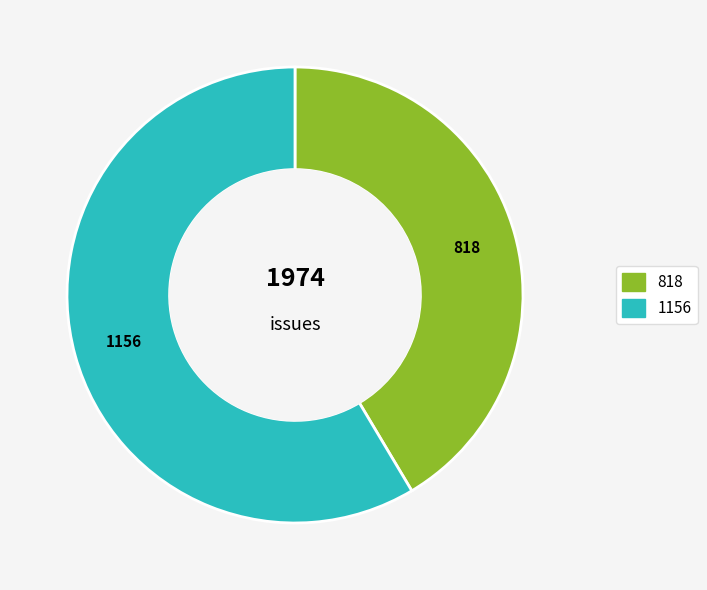

True or false: Direct tweets sent to one's own account accounts for 59% of the total.

True